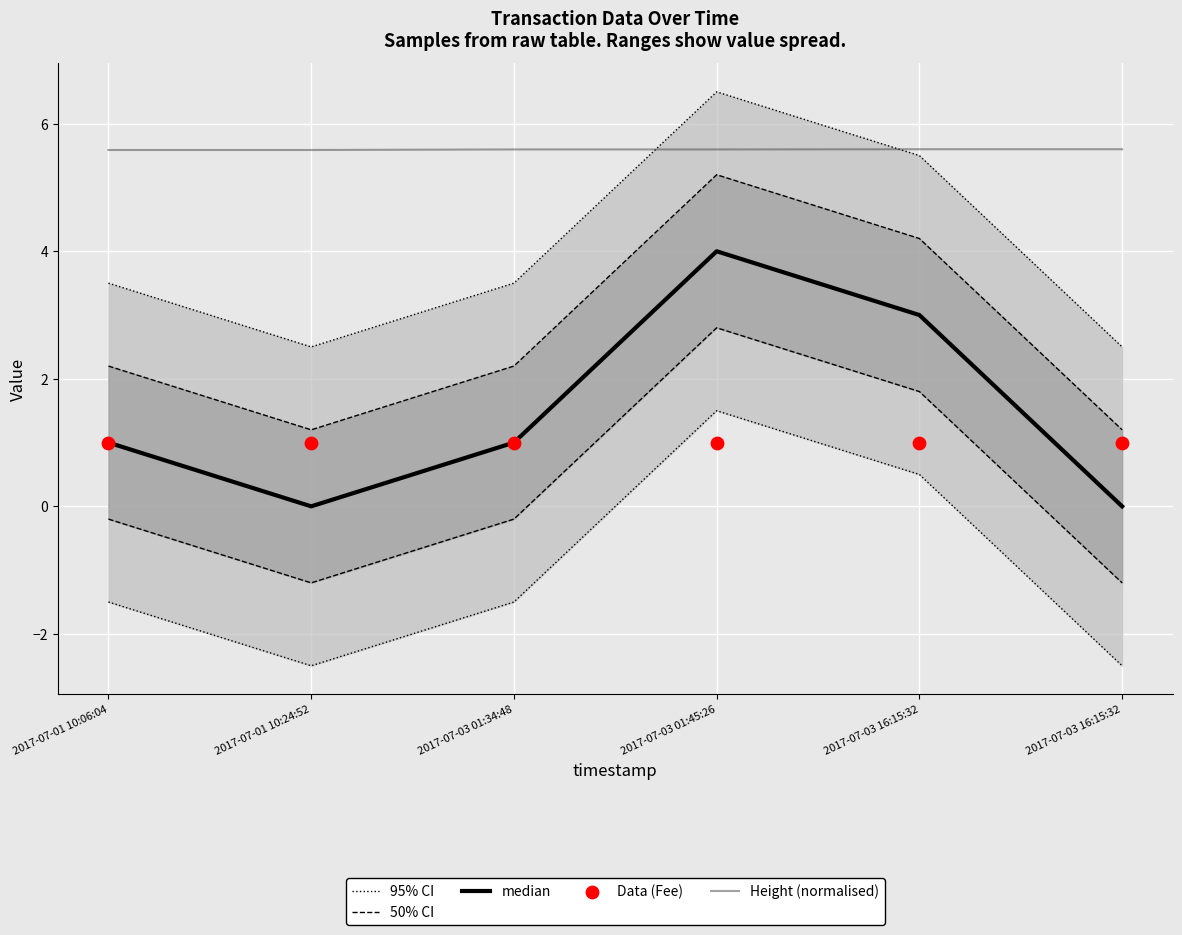

At which category is the sum across all series the highest?

2017-07-03 01:45:26